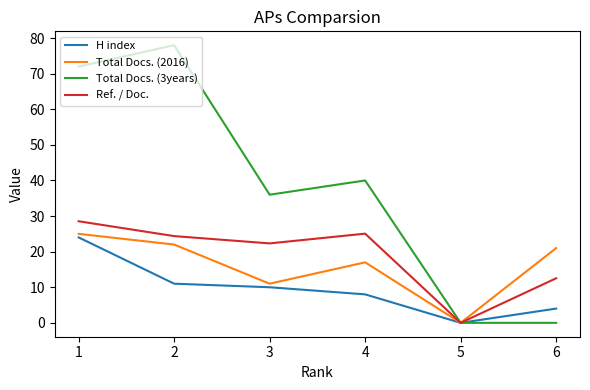

Which series has the largest total across all categories?

Total Docs. (3years)